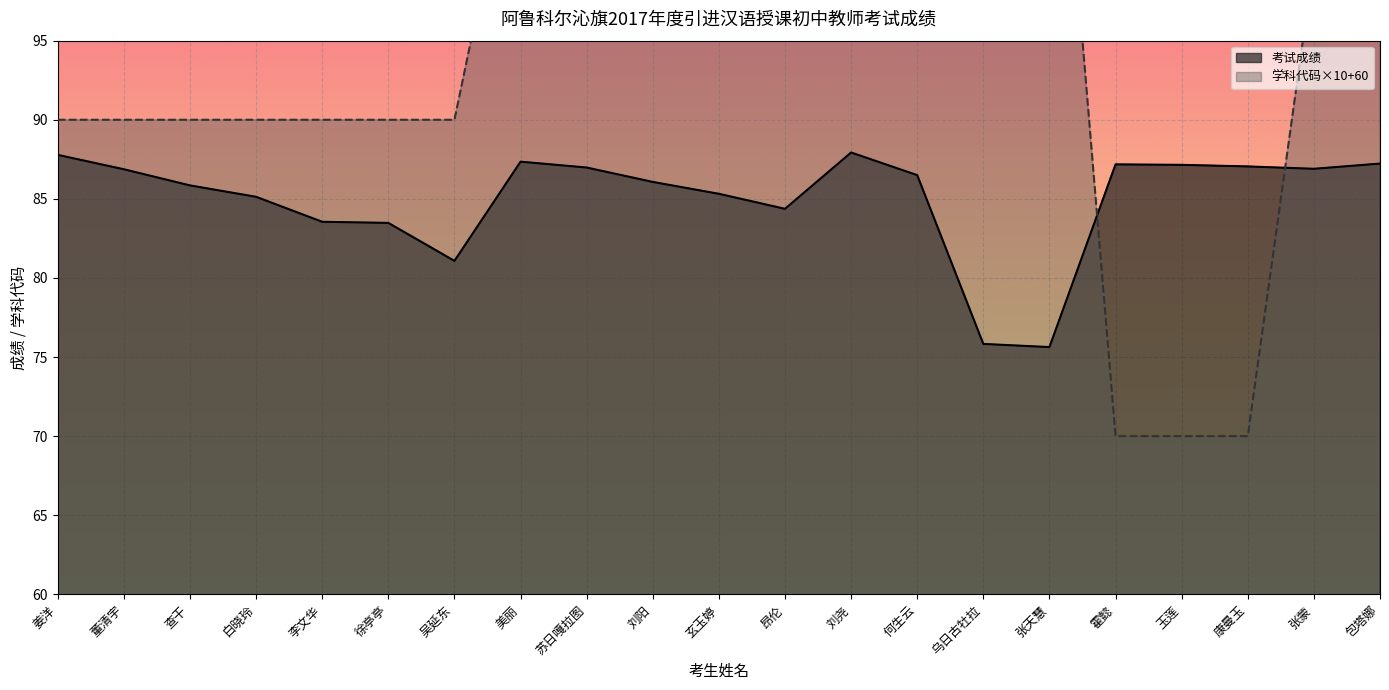

Where is the first local maximum for 考试成绩?

美丽